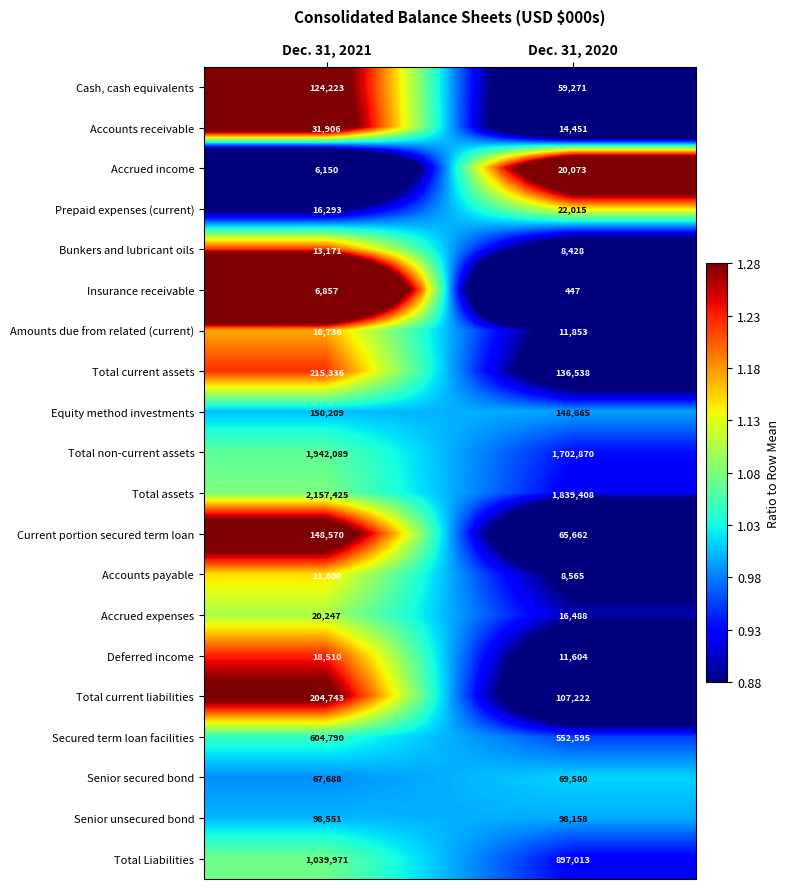

At which category is the sum across all series the highest?

Dec. 31, 2021